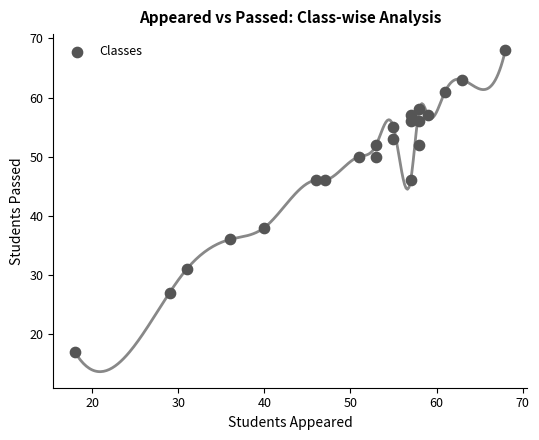

What is the range of Y values (max minus min)?

51